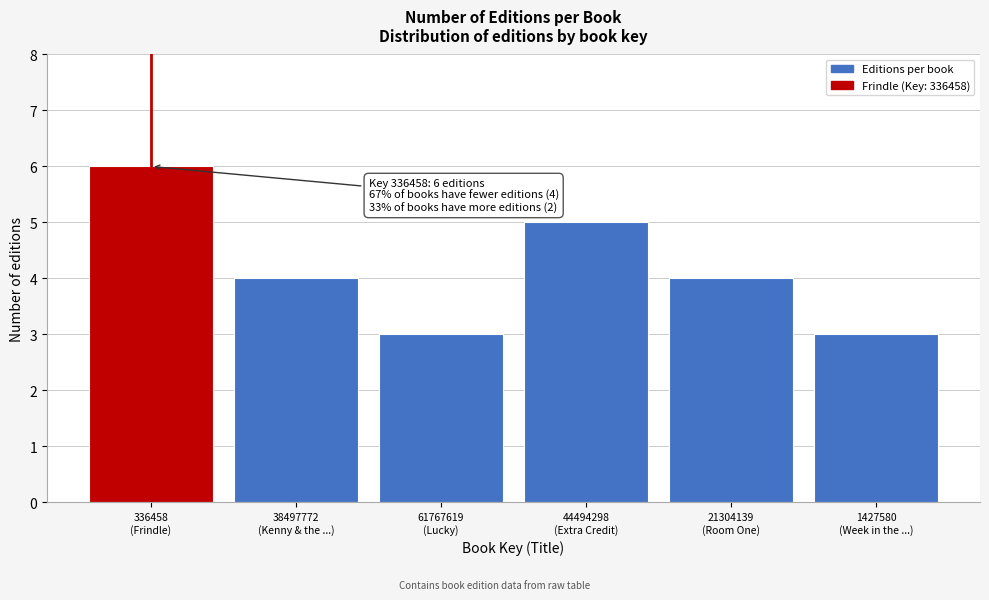

Reading right to left, what are all the values shown in this chart?

3	4	5	3	4	6